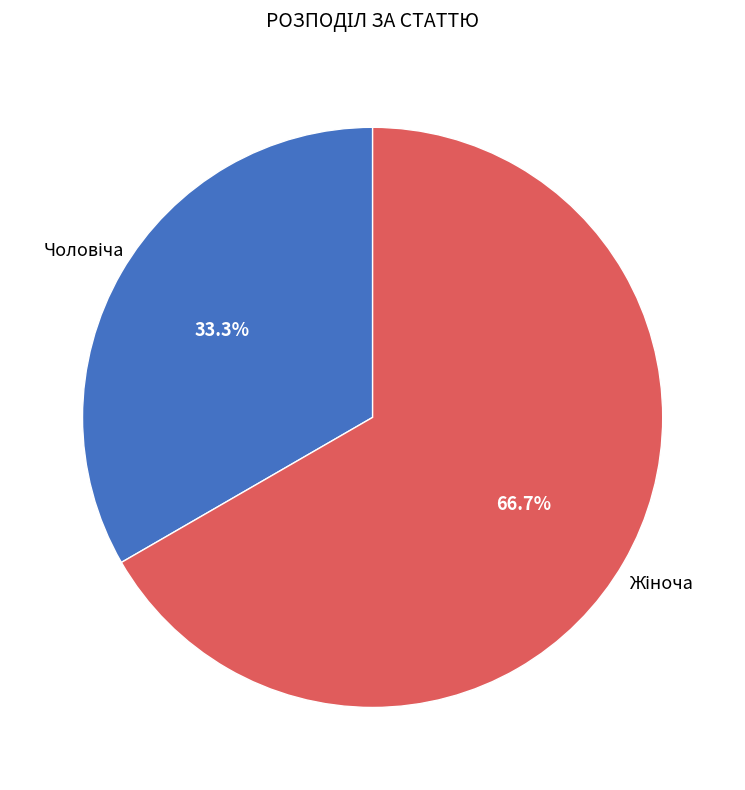

Is there a majority slice in this chart?

Yes